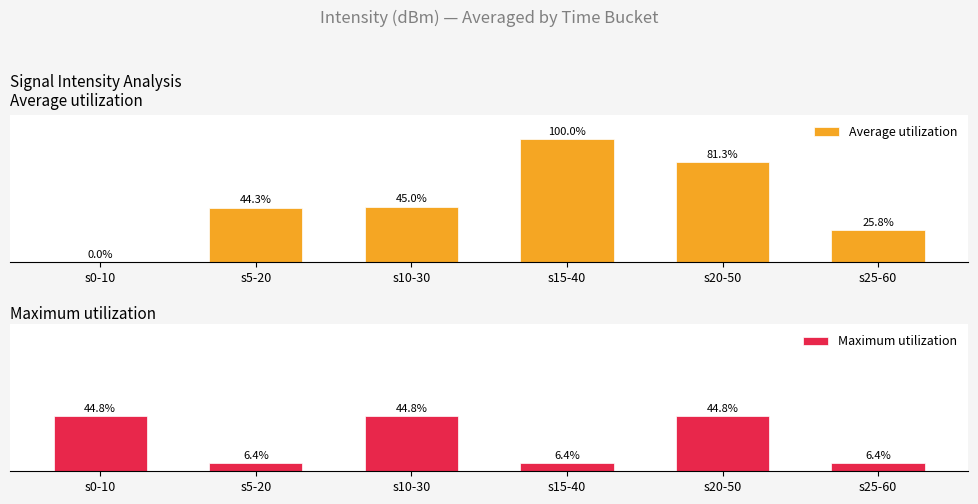

Reading right to left, extract all data points from this chart.

Average utilization: s25-60=25.8	s20-50=81.3	s15-40=100.0	s10-30=45.0	s5-20=44.3	s0-10=0.0
Maximum utilization: s25-60=6.4	s20-50=44.8	s15-40=6.4	s10-30=44.8	s5-20=6.4	s0-10=44.8